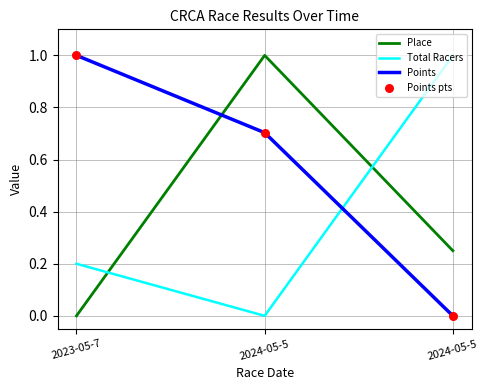

Which series has the largest total across all categories?

Points